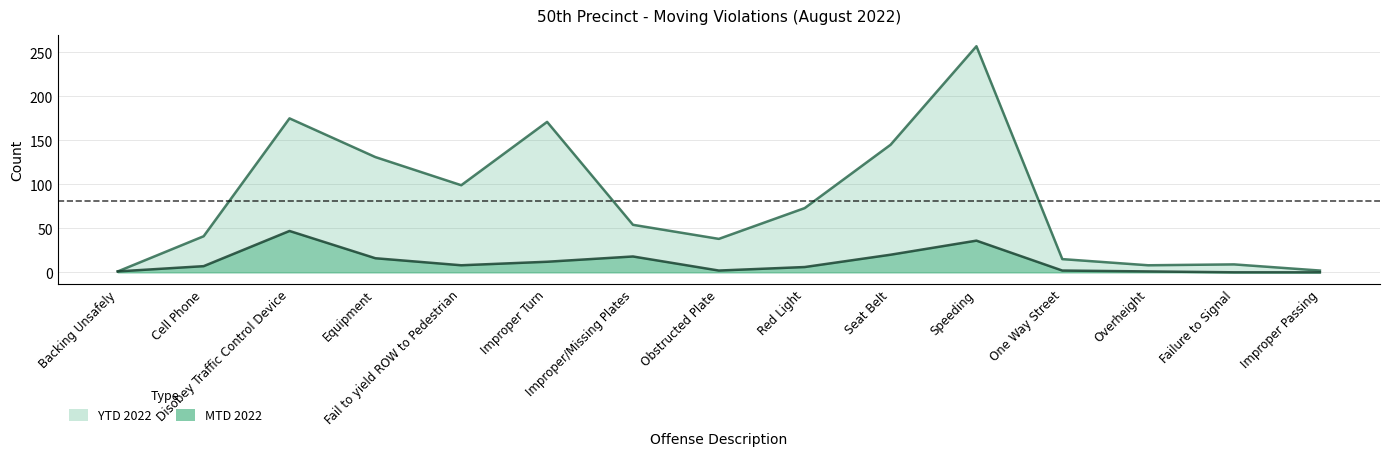

How many lines are shown in the chart?

2